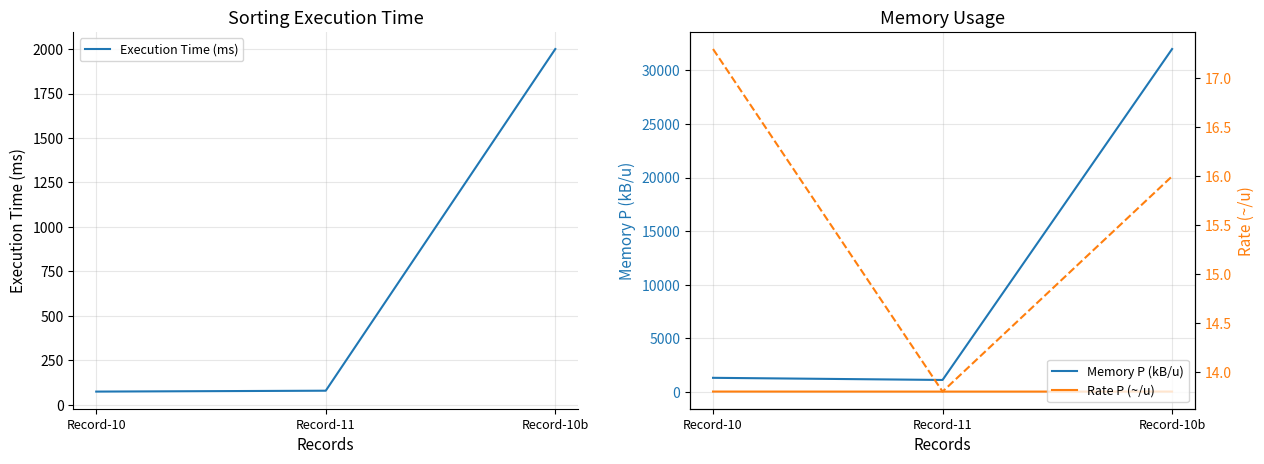

What value does the Rate P (~/u) series have at Record-10b?

16.0